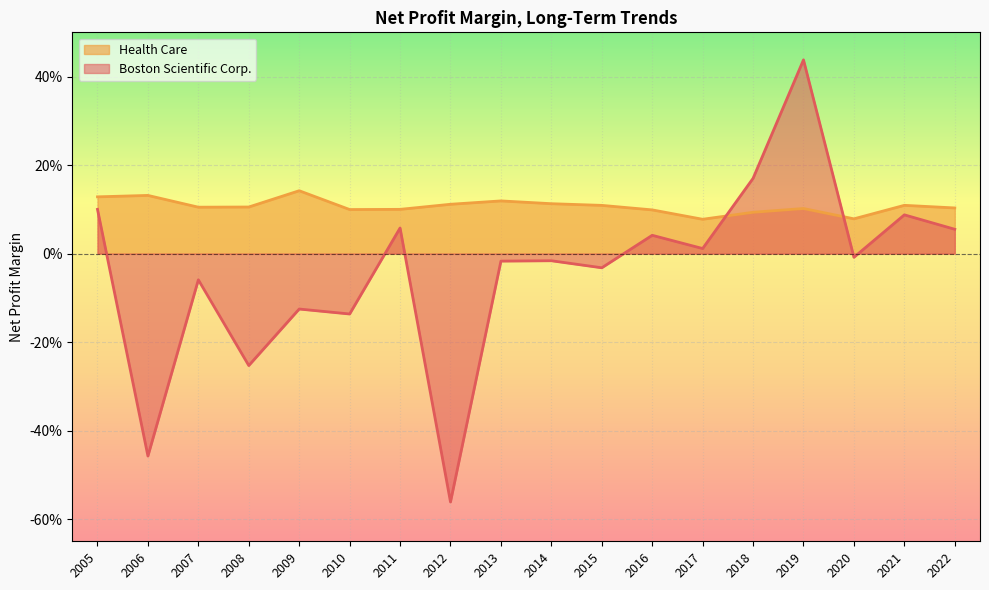

What are all the series names shown in the legend?

Health Care, Boston Scientific Corp.